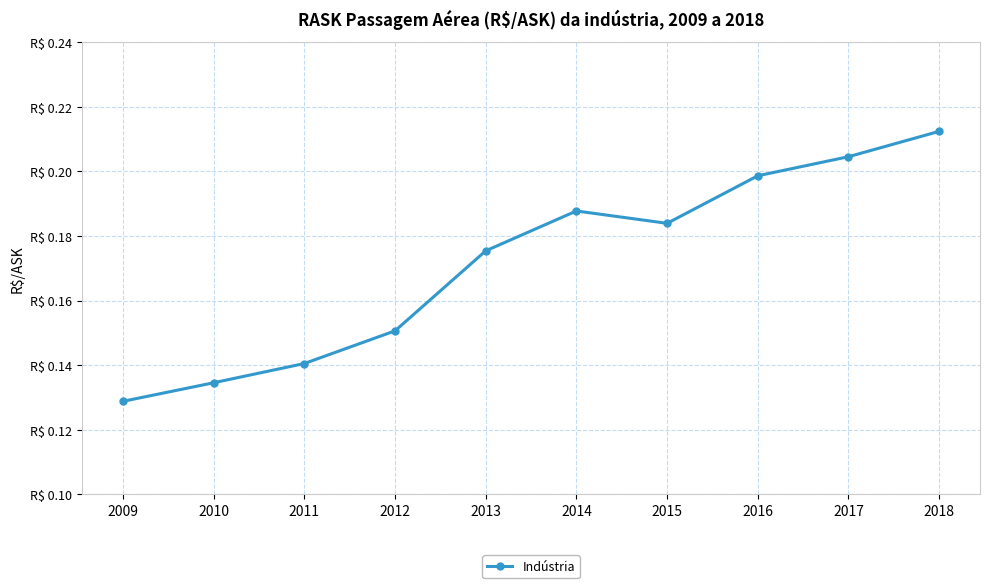

Does the chart have visible grid lines?

Yes